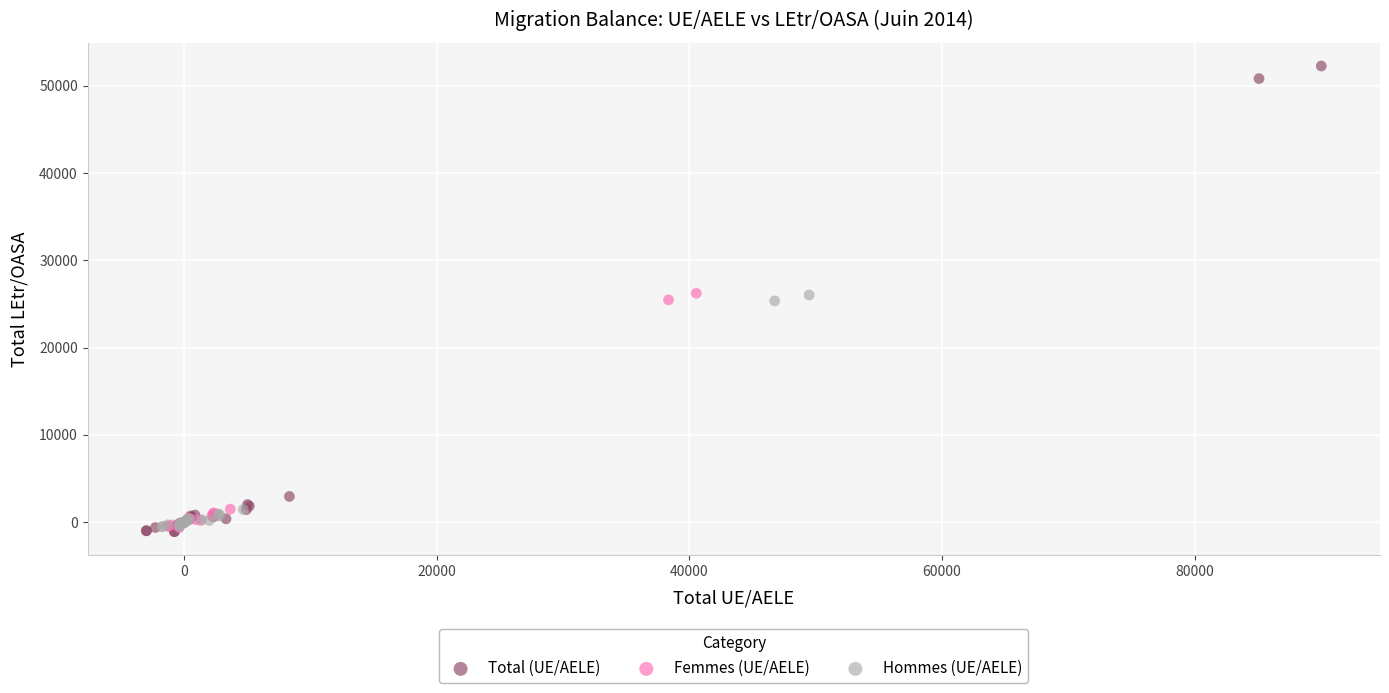

Which series has the widest spread of Y values?

Total (UE/AELE)